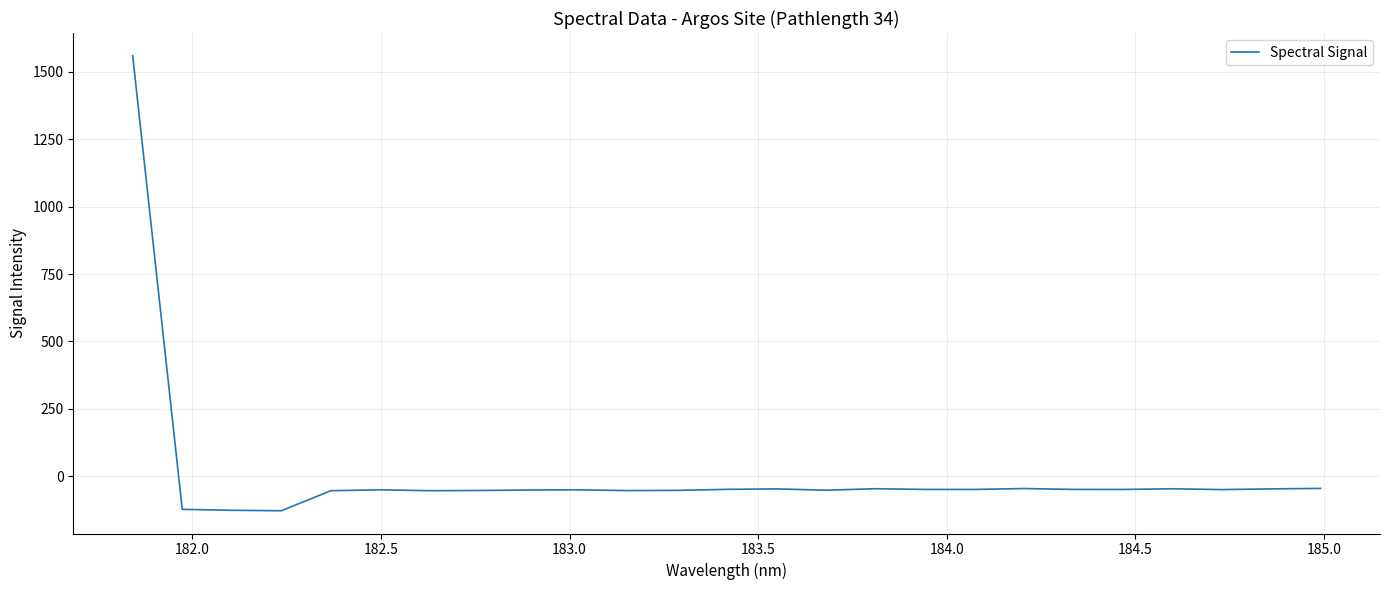

What is the smallest value displayed?

-128.8